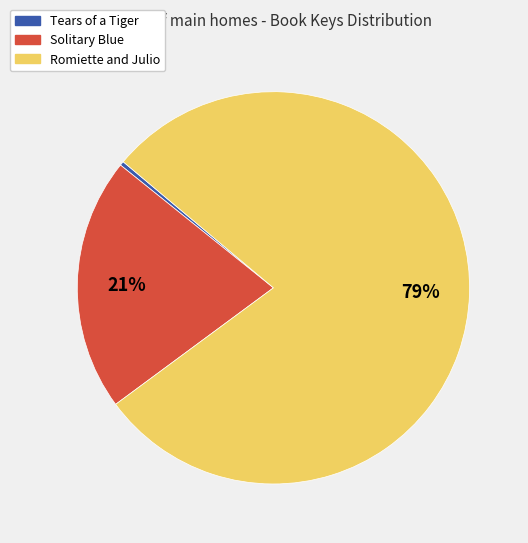

How many slices are in this pie chart?

3